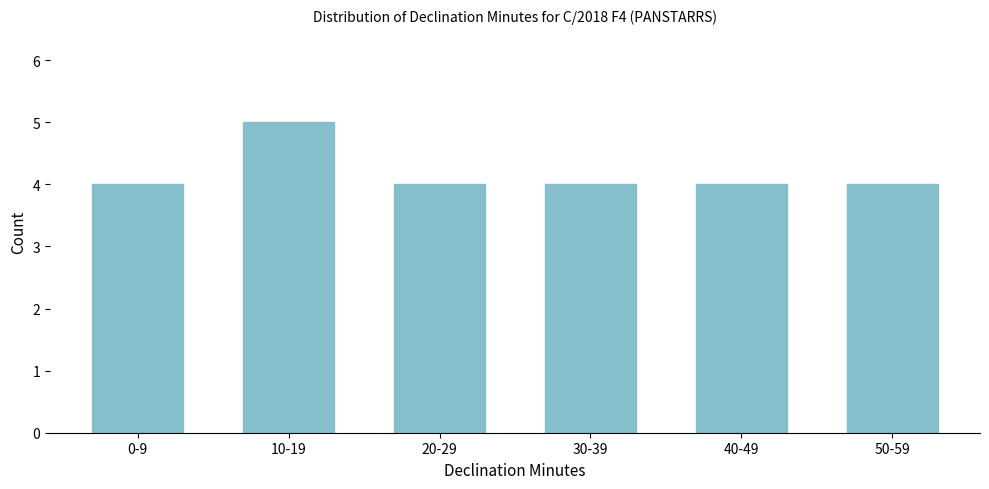

Reading left to right, what are all the values shown in this chart?

0-9=4	10-19=5	20-29=4	30-39=4	40-49=4	50-59=4